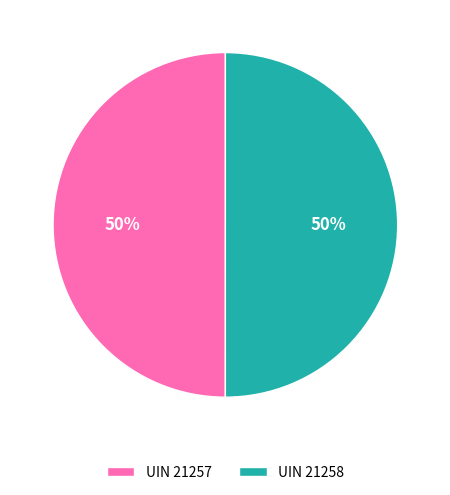

To the nearest percent, what portion does UIN 21258 represent?

50%